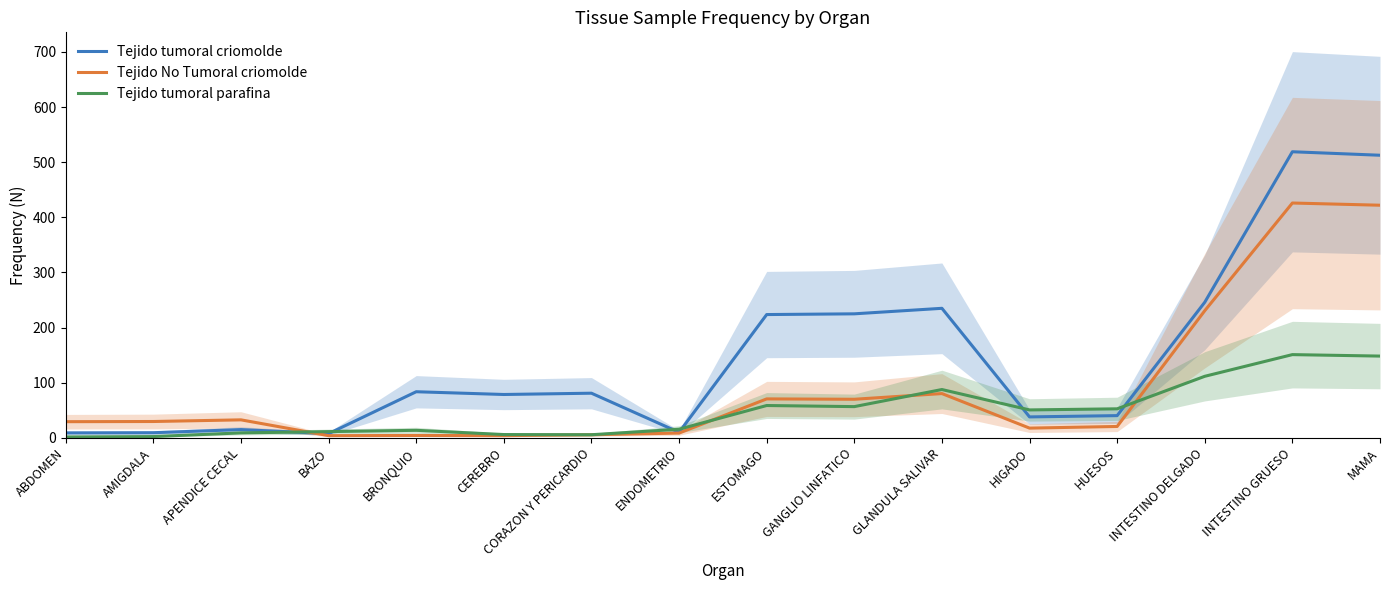

At which label does Tejido tumoral parafina reach its minimum?

ABDOMEN